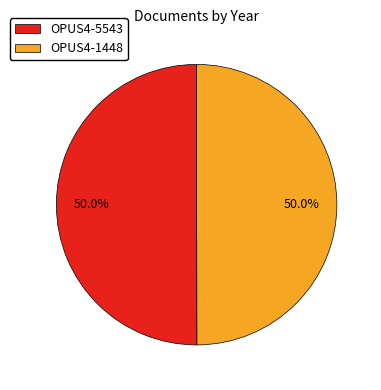

Approximately how many times larger is the value at OPUS4-1448 compared to OPUS4-5543?

1.0